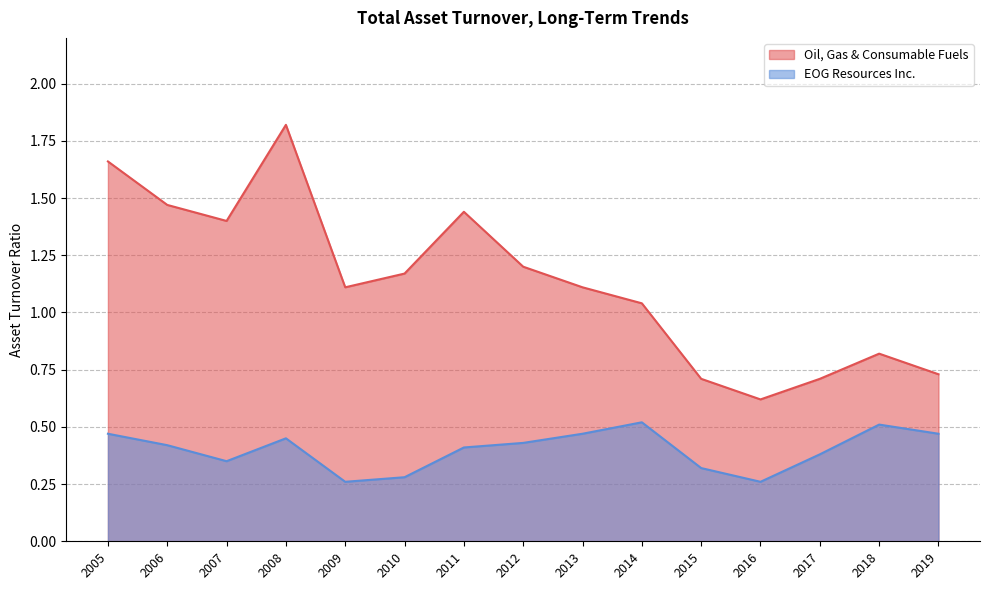

What is the value of the EOG Resources Inc. point at the 14th from the left?

0.5